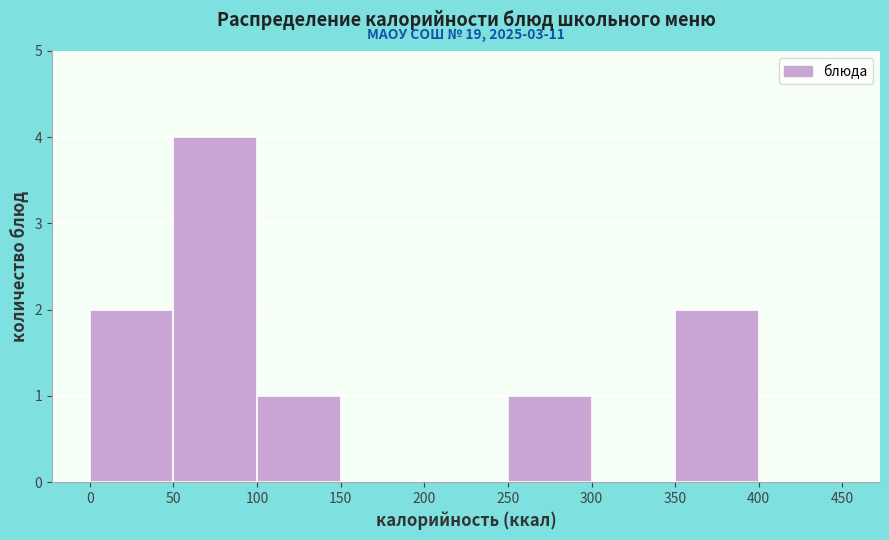

Which range on the x-axis has the tallest bar?

50 to 100